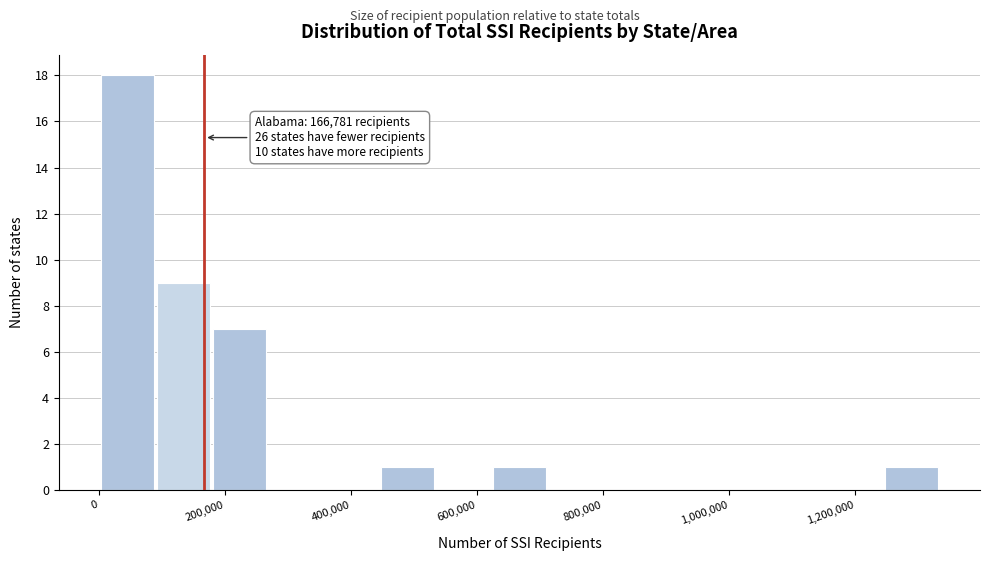

Which range on the x-axis has the tallest bar?

0 to 80000